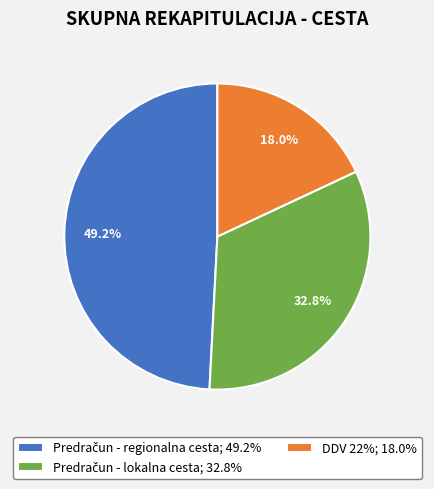

Count the number of slices in the pie.

3